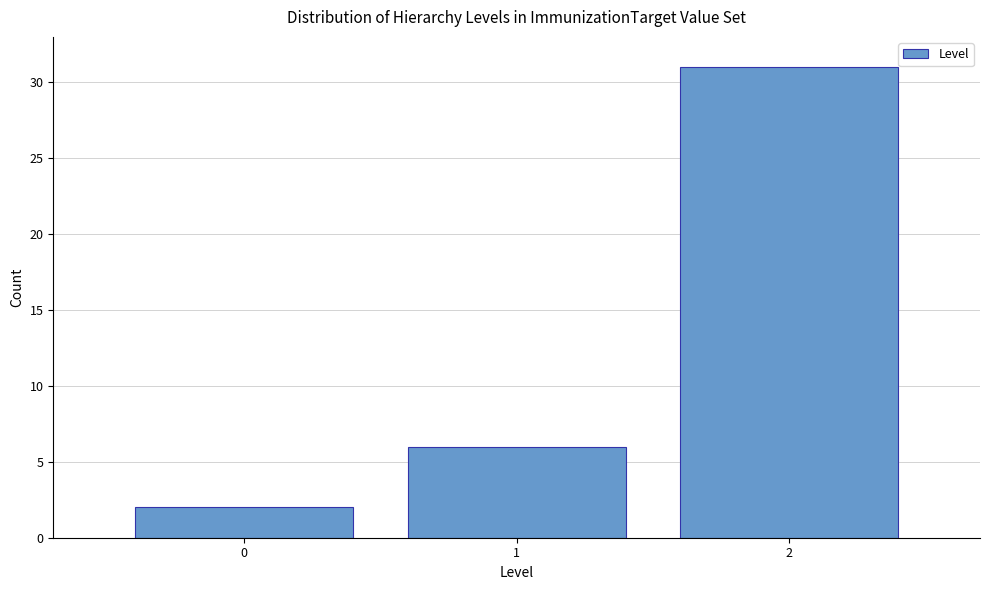

Reading left to right, list all the values displayed in this chart.

2	6	31